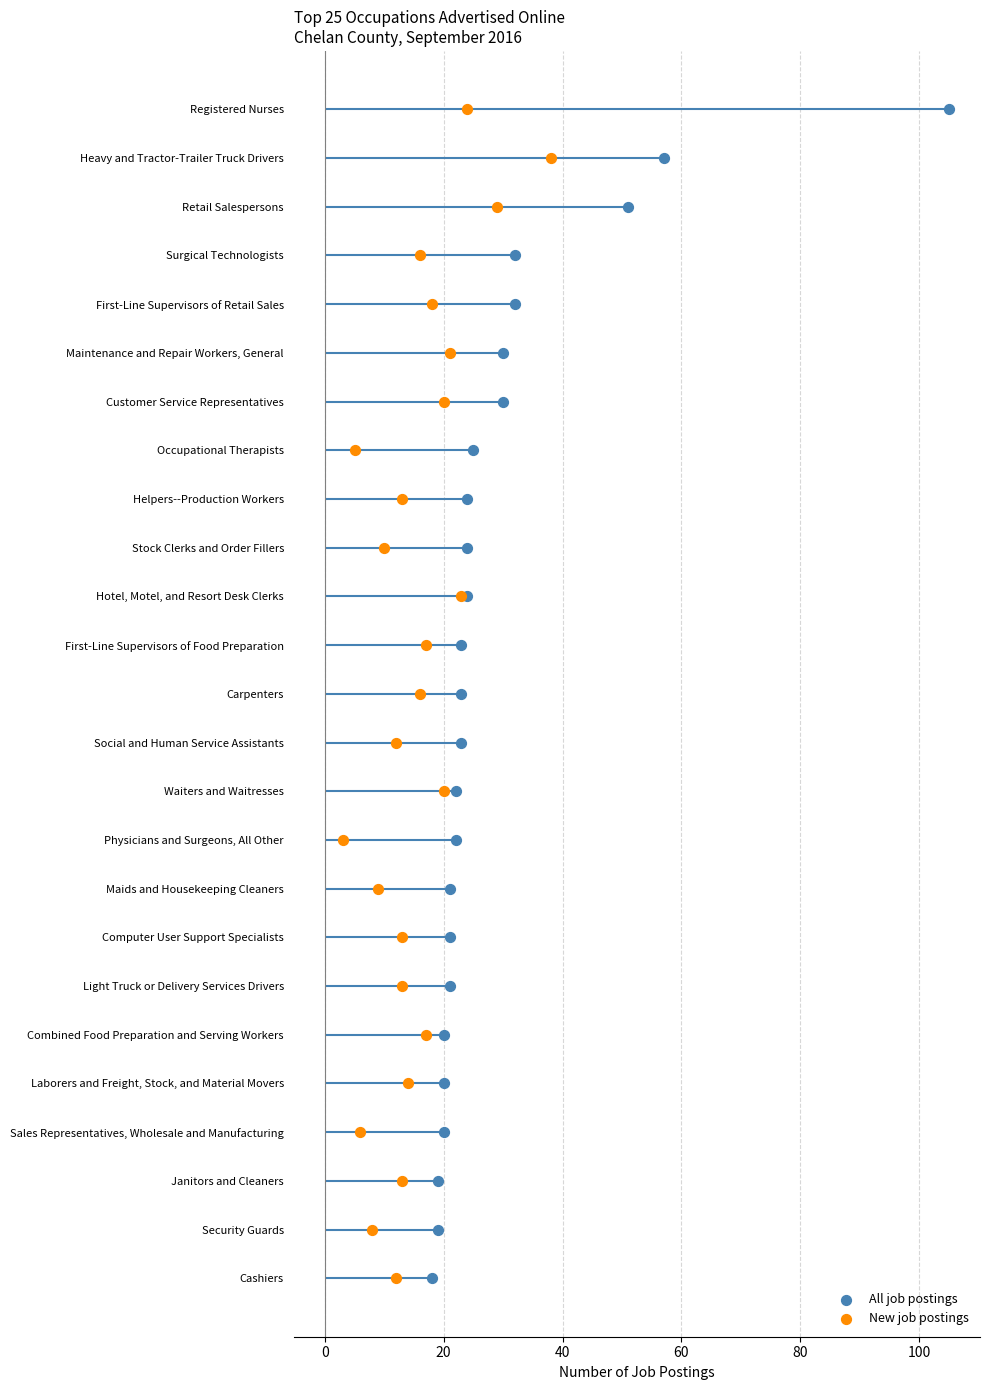

Is the value of All job postings at 23 greater than the value of New job postings at 8?

Yes